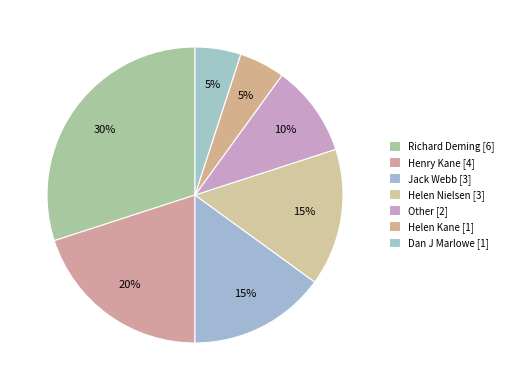

What is the smallest slice in the pie chart?

Helen Kane [1]